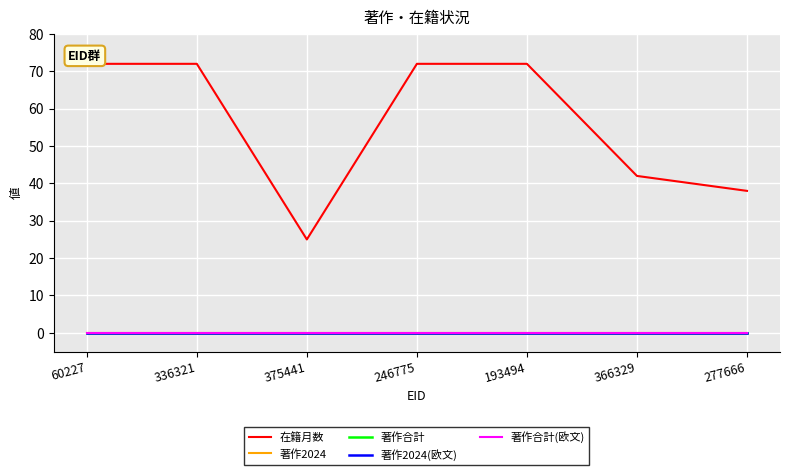

Rank the series by their maximum value, from highest to lowest.

在籍月数, 著作2024, 著作合計, 著作2024(欧文), 著作合計(欧文)